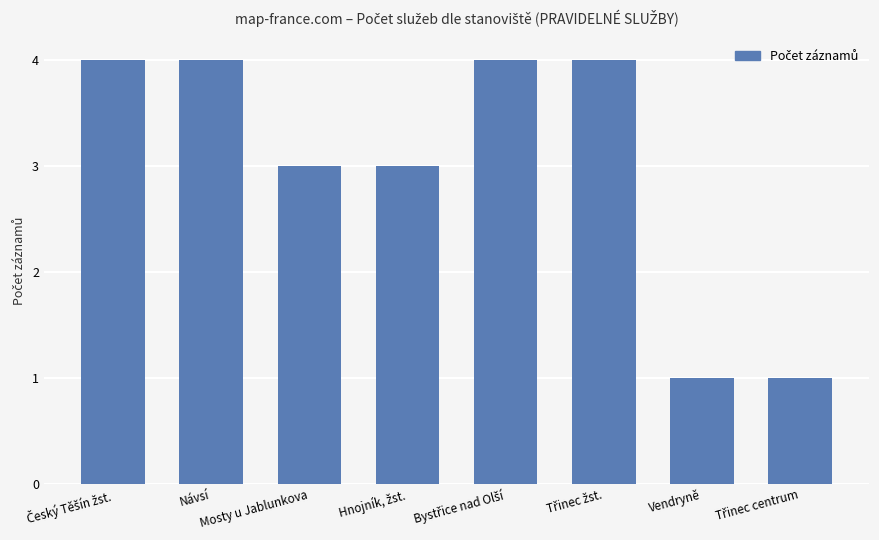

What is the approximate value at Návsí?

4